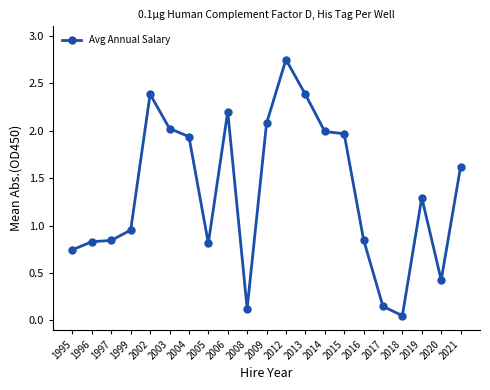

Where does the data first go above 1?

2002